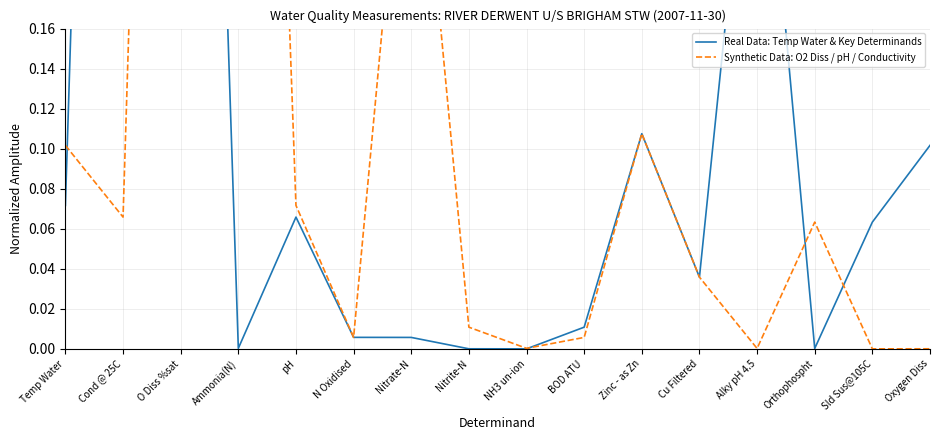

What are all the series names shown in the legend?

Real Data: Temp Water & Key Determinands, Synthetic Data: O2 Diss / pH / Conductivity